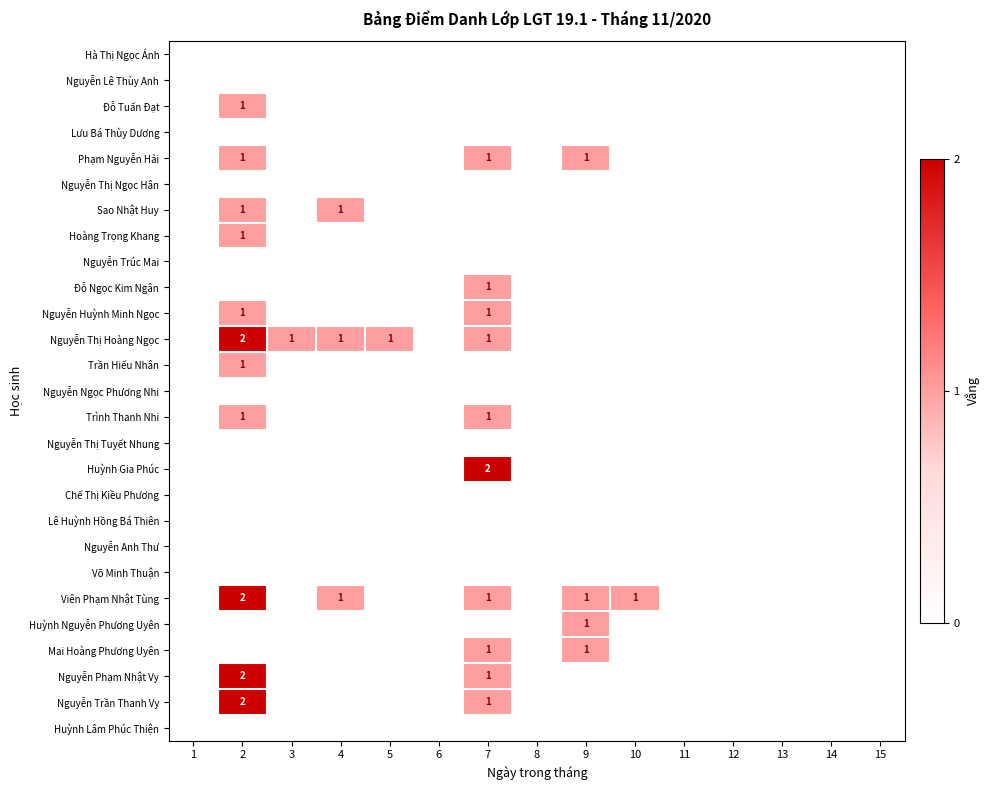

Count the number of data series in this chart.

27